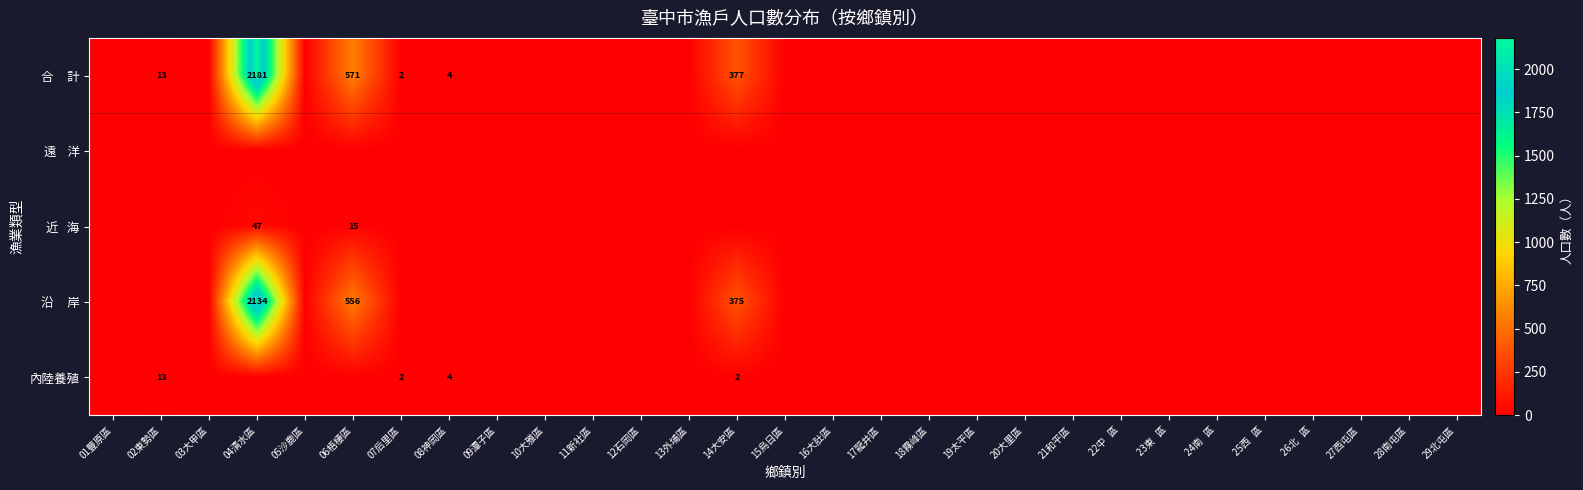

What is the difference between the maximum and minimum values in the 沿 岸 series?

2134